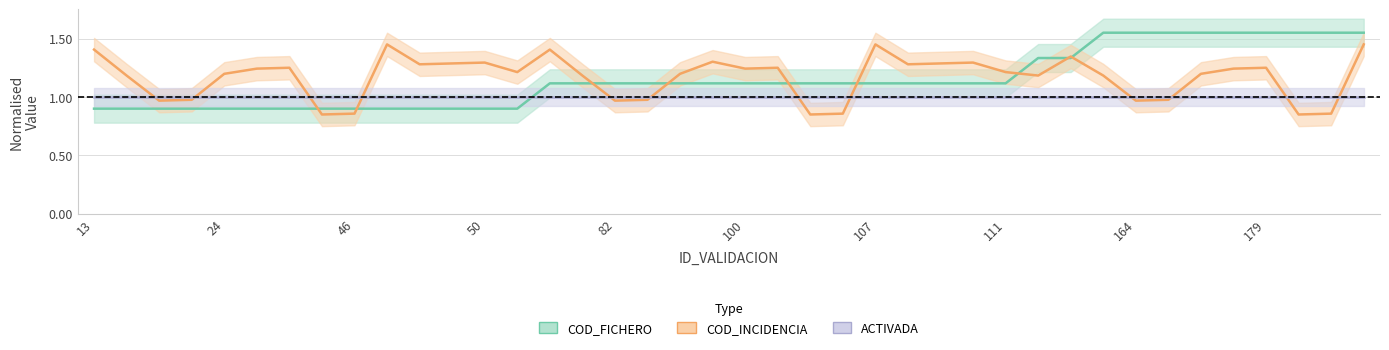

Which series ends up on top after the final intersection of ACTIVADA and COD_INCIDENCIA?

COD_INCIDENCIA